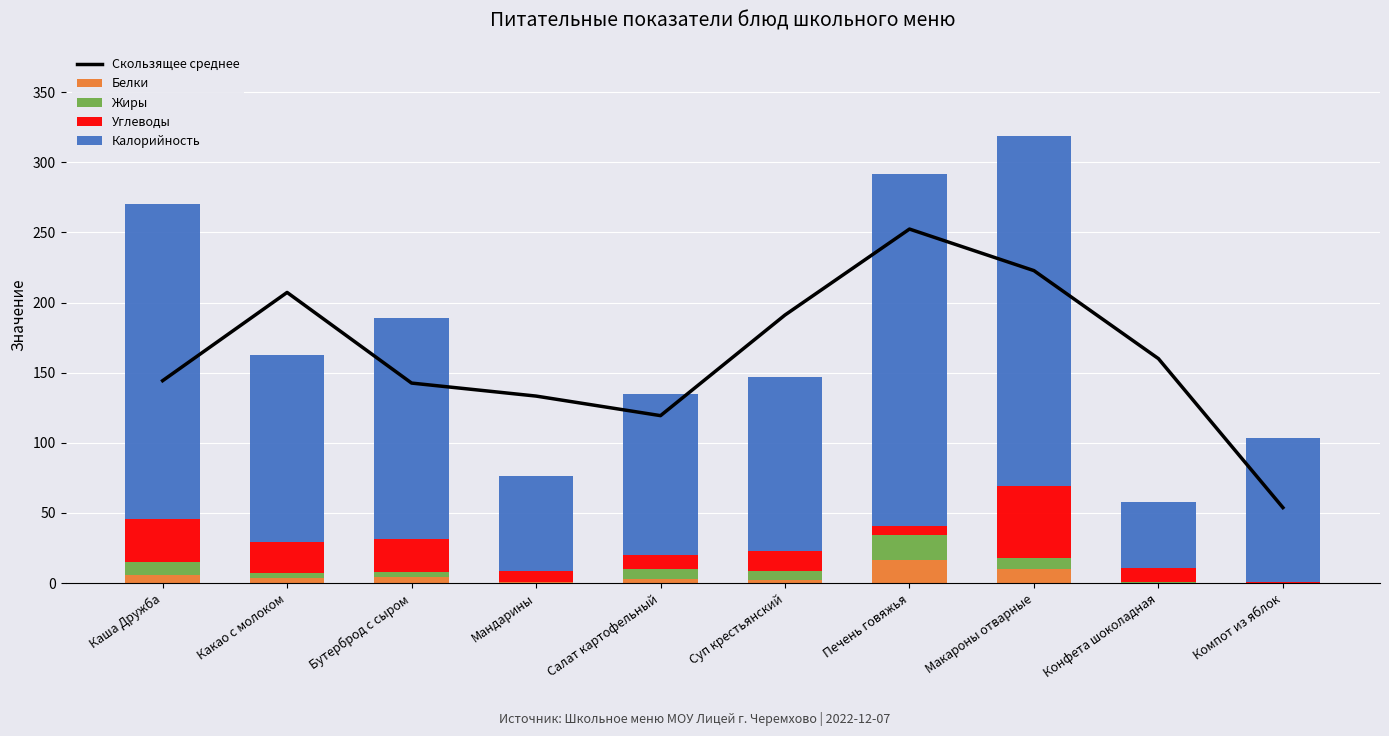

What is the total value across all series at Суп крестьянский?

338.0